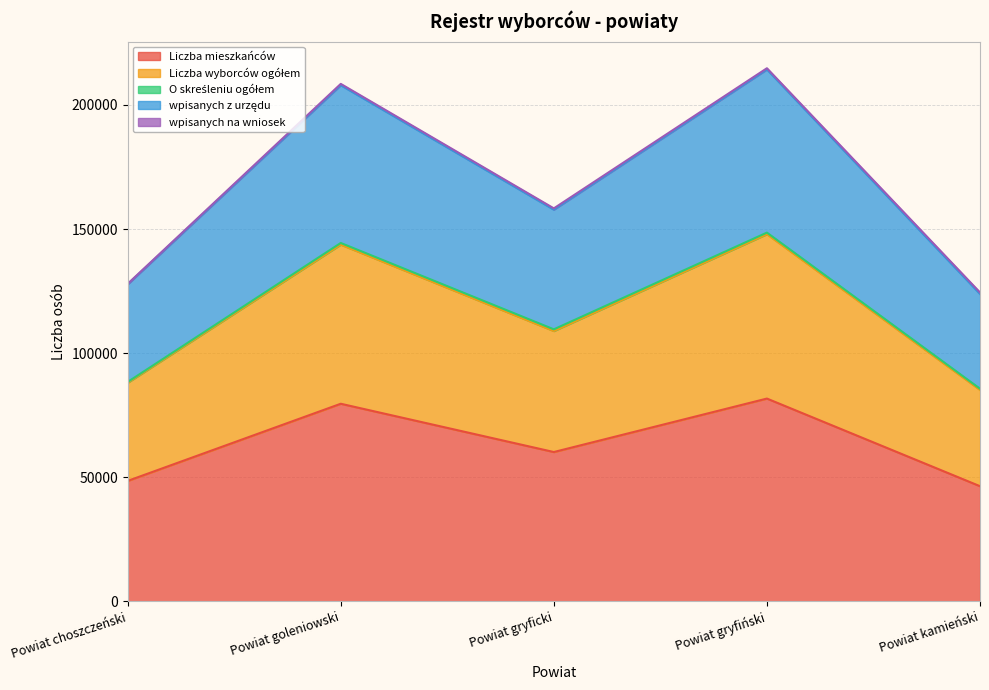

Which category has the lowest value across all series?

Powiat kamieński